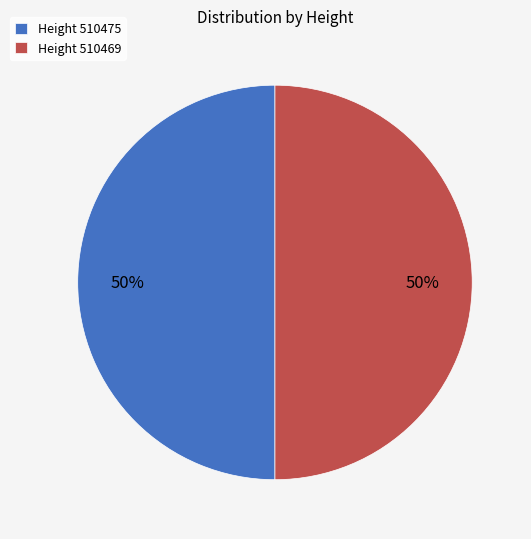

The Height 510469 slice represents 60% of the pie. True or false?

False